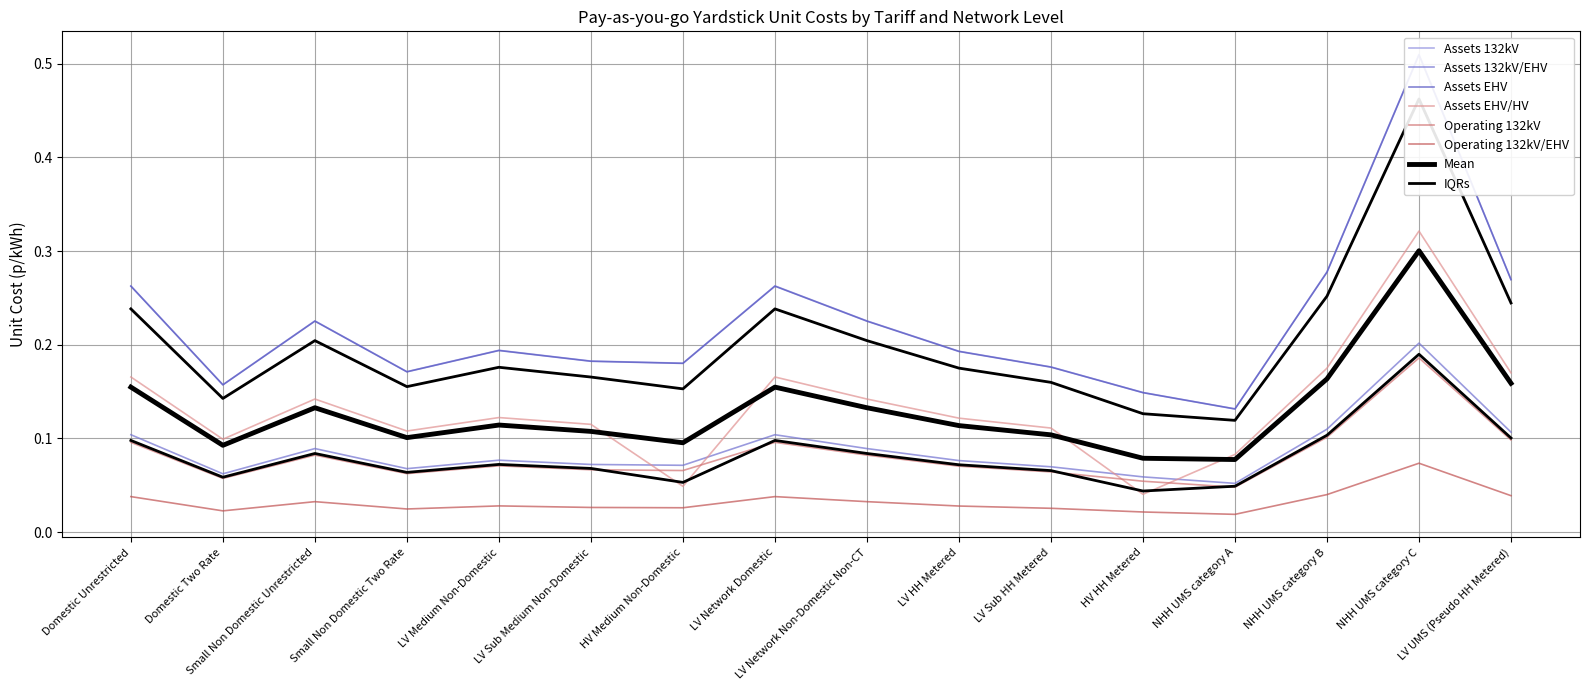

Rank the series at NHH UMS category A from highest to lowest value.

Assets 132kV/EHV, Assets EHV, Assets EHV/HV, Assets 132kV, Operating 132kV, Operating 132kV/EHV